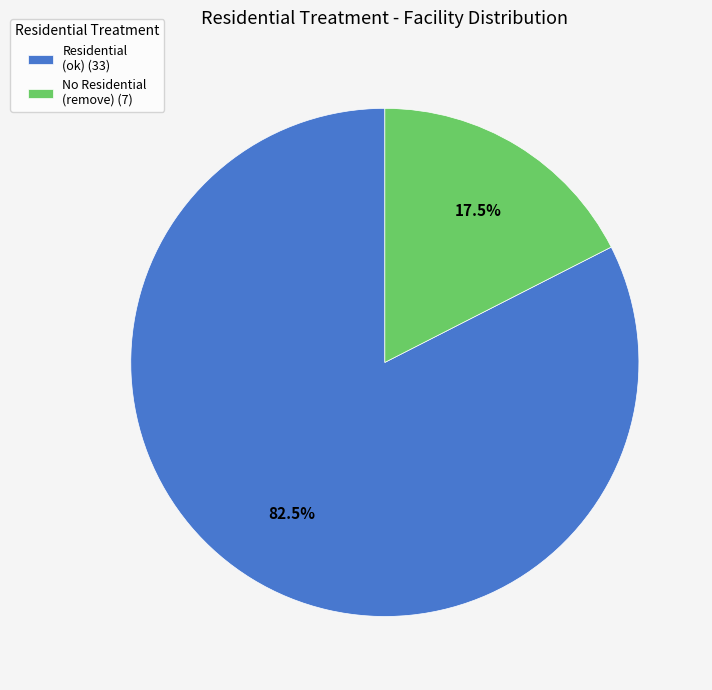

Rank the categories by value from lowest to highest.

No Residential (remove) (7), Residential (ok) (33)